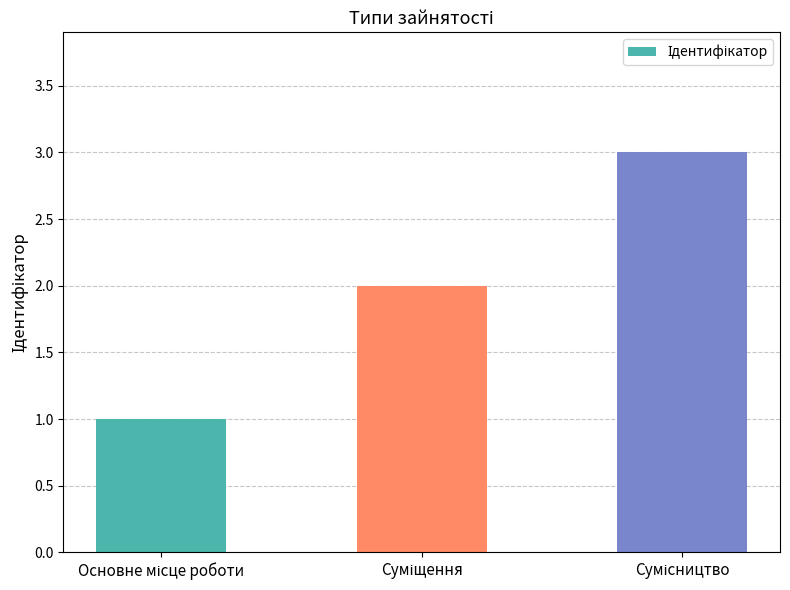

Reading left to right, list all the values displayed in this chart.

1	2	3